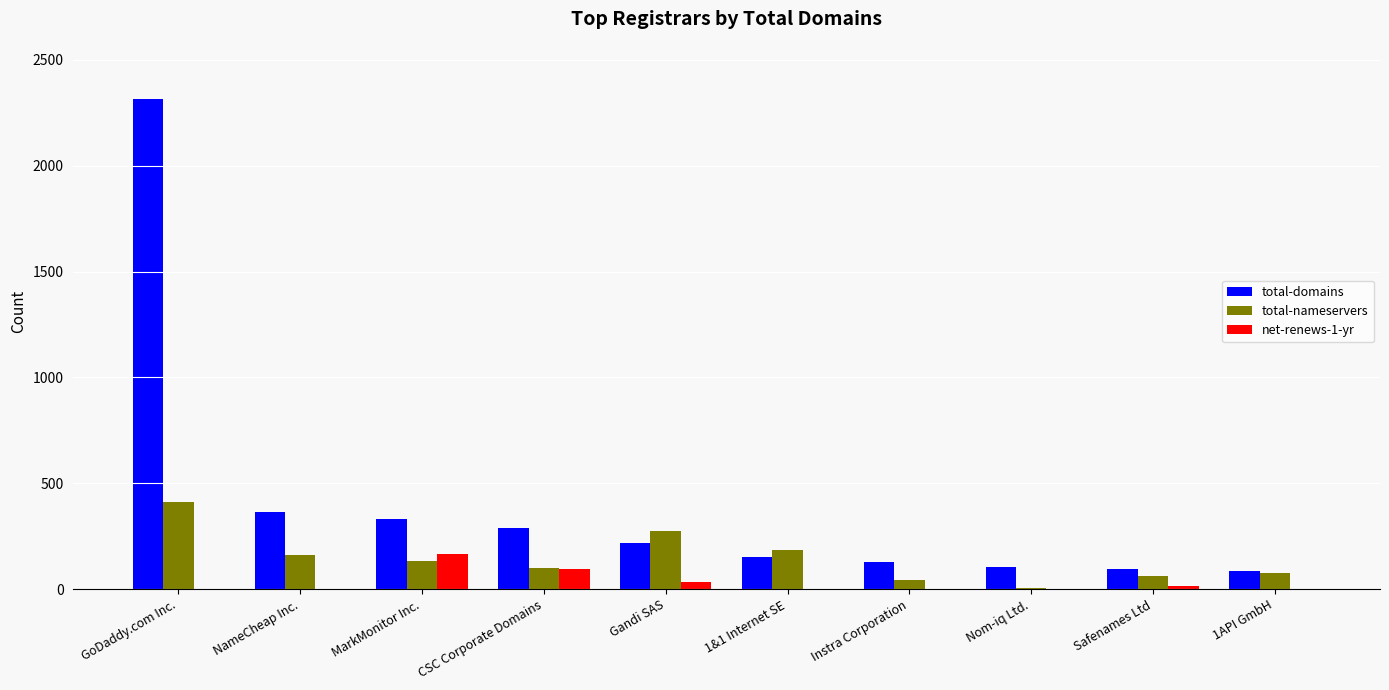

True or false: total-domains has a value of 463 at MarkMonitor Inc..

False